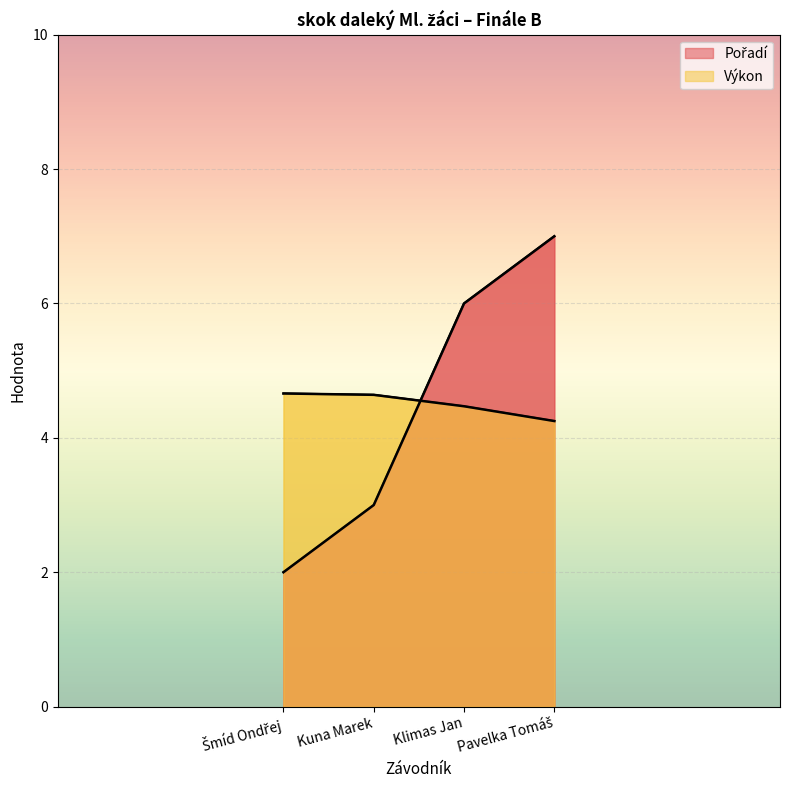

How many data points in Pořadí are above 6?

1